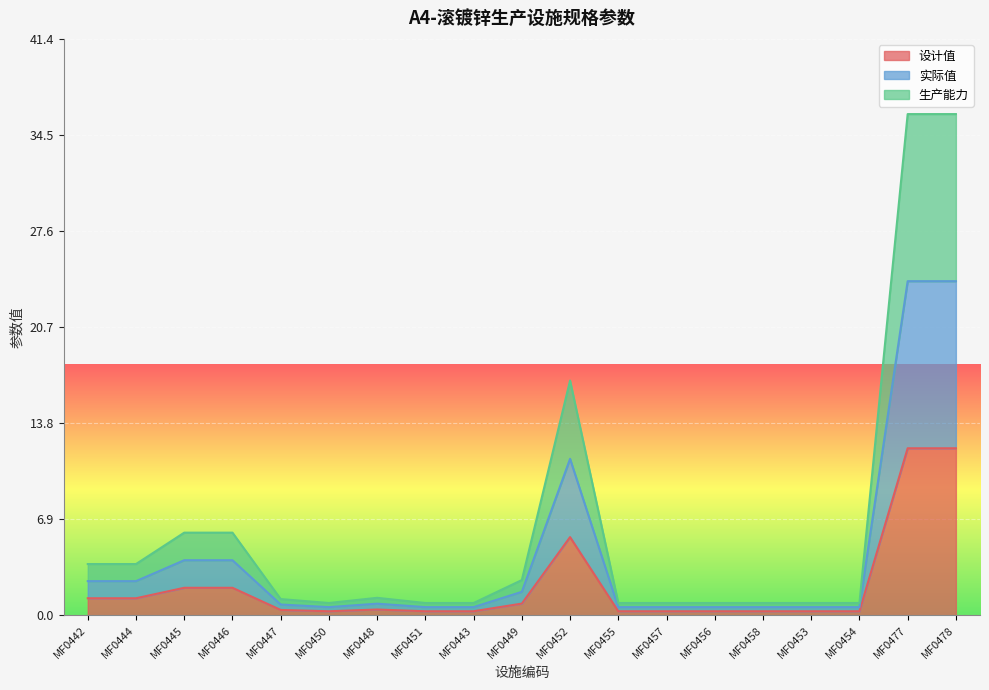

True or false: 生产能力 and 设计值 cross at least once.

False